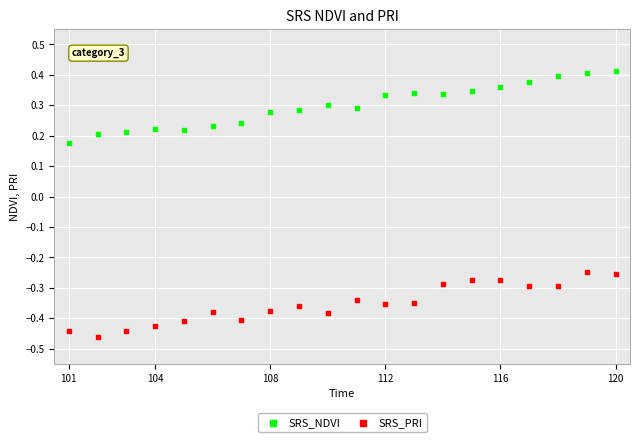

Which series contains the lowest Y value?

SRS_PRI